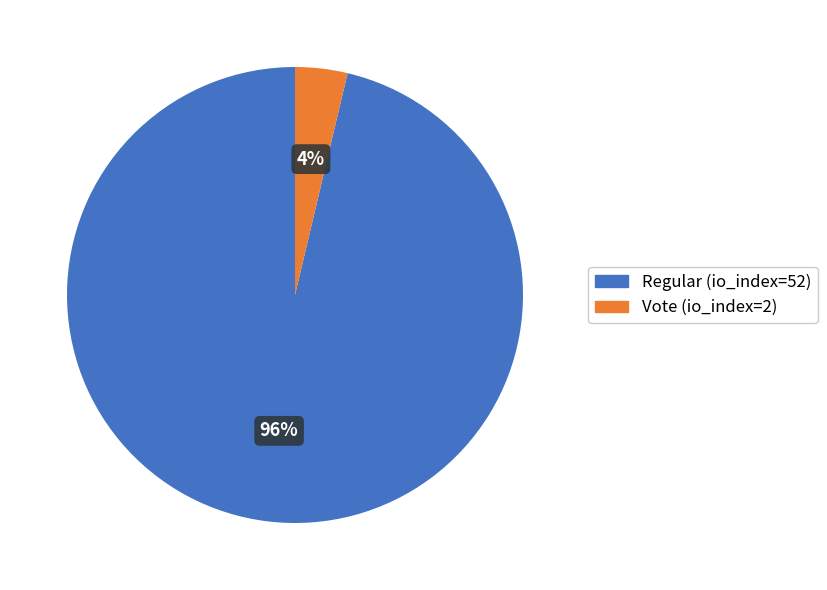

Do Regular (io_index=52) and Vote (io_index=2) together represent more than half of the pie?

Yes